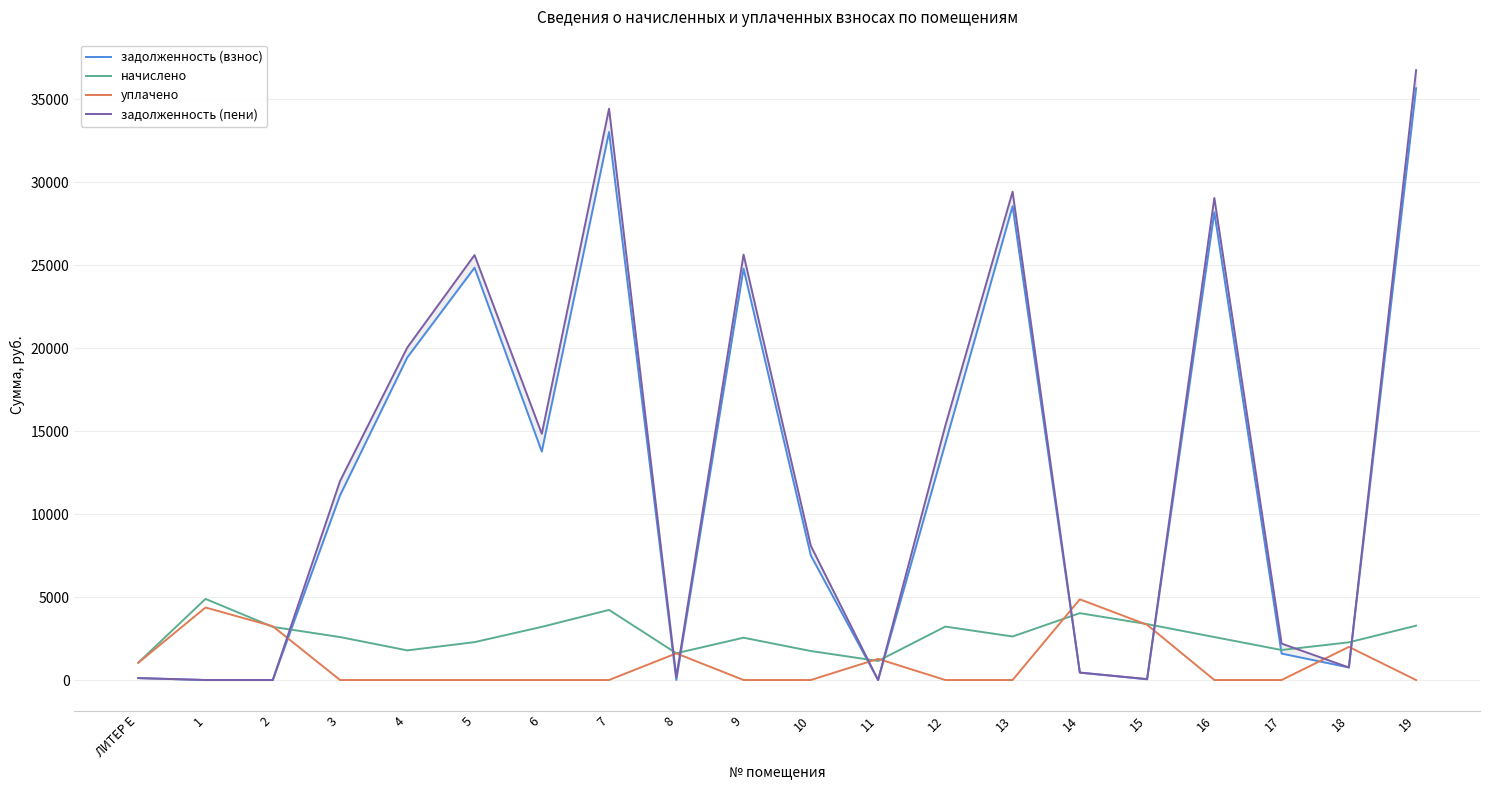

What is the greatest value displayed?

36755.7